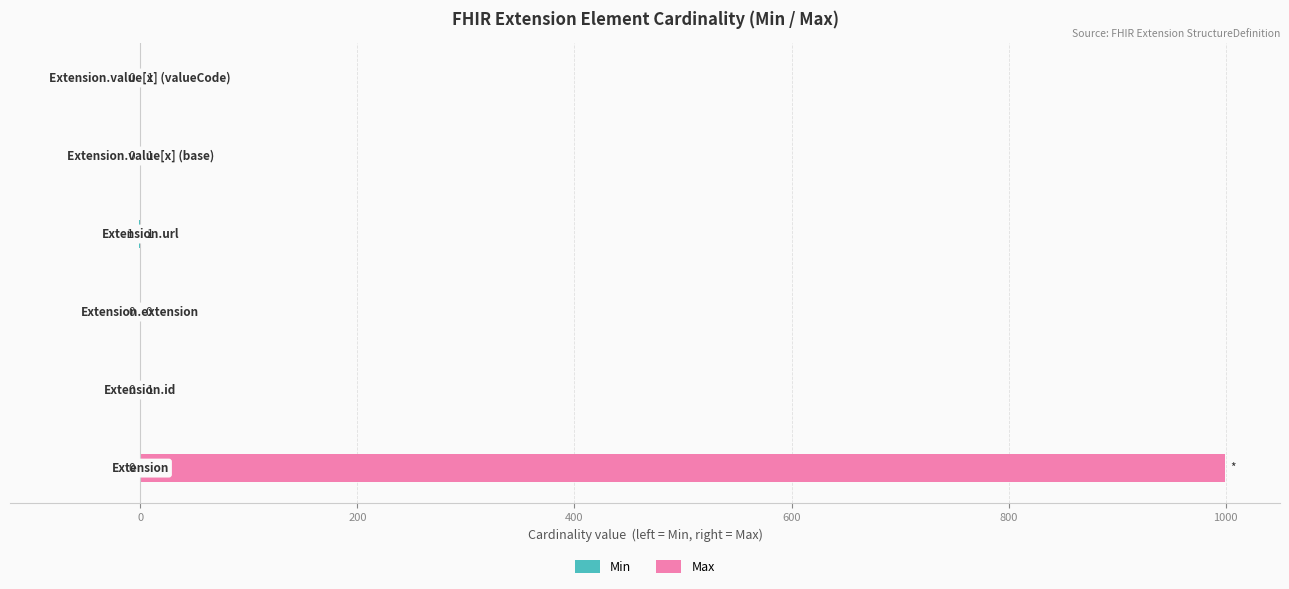

What is the difference between the highest and lowest values at 800?

1